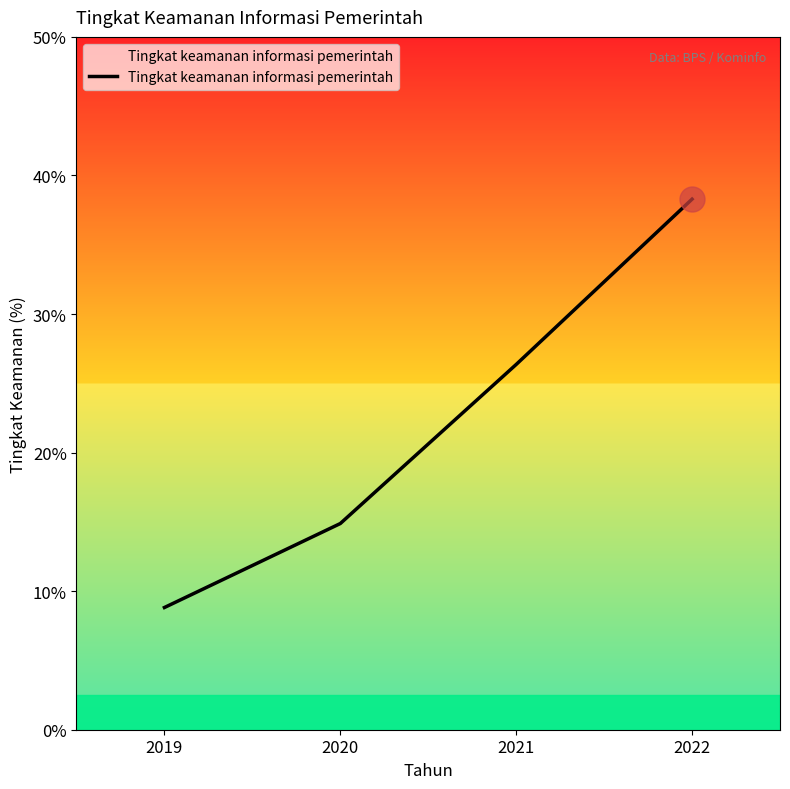

Is it true that the value at 2022 is 65.9?

False